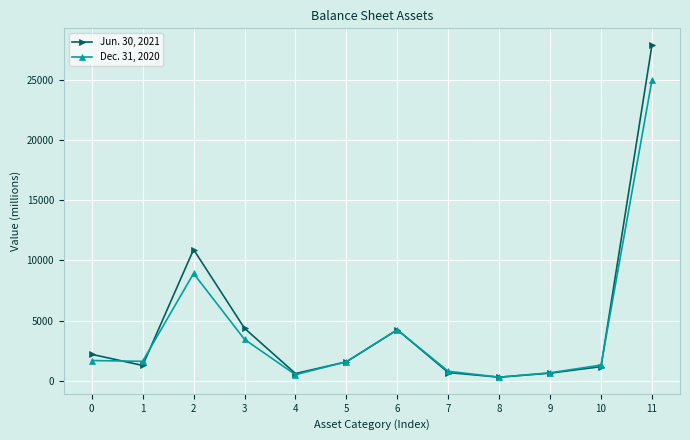

At which category is the sum across all series the highest?

11